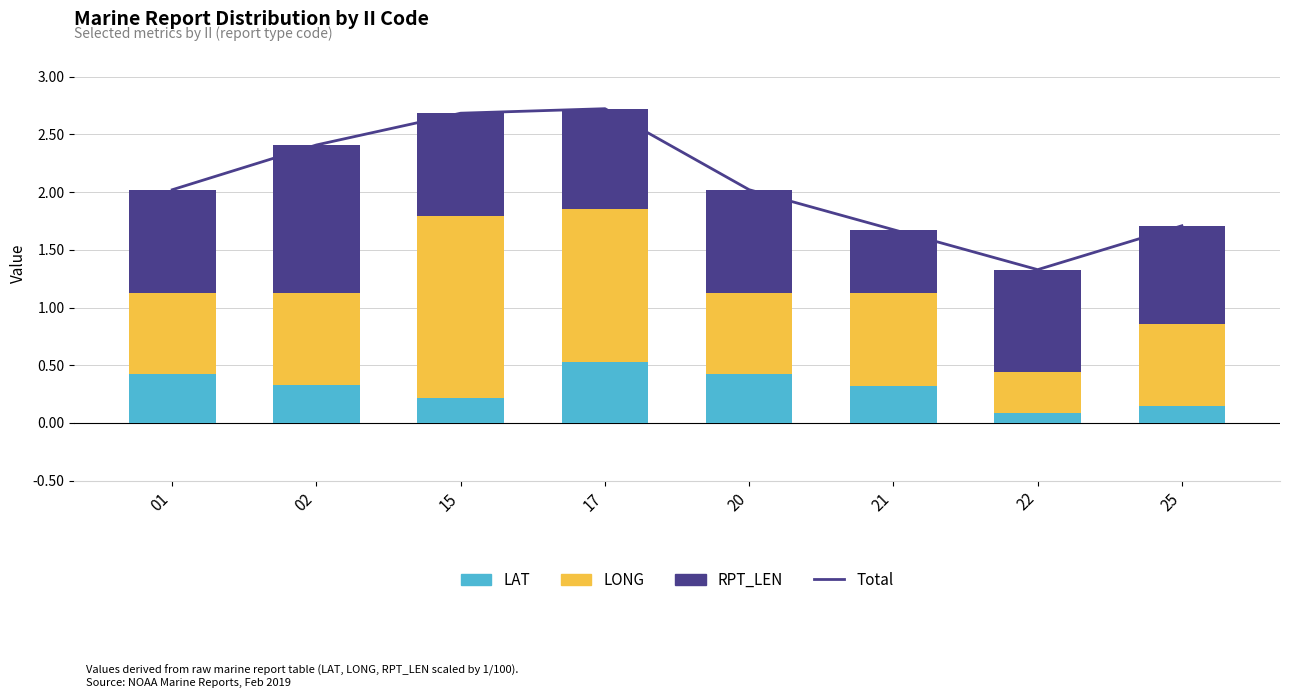

What is the total value across all series at 17?

5.4